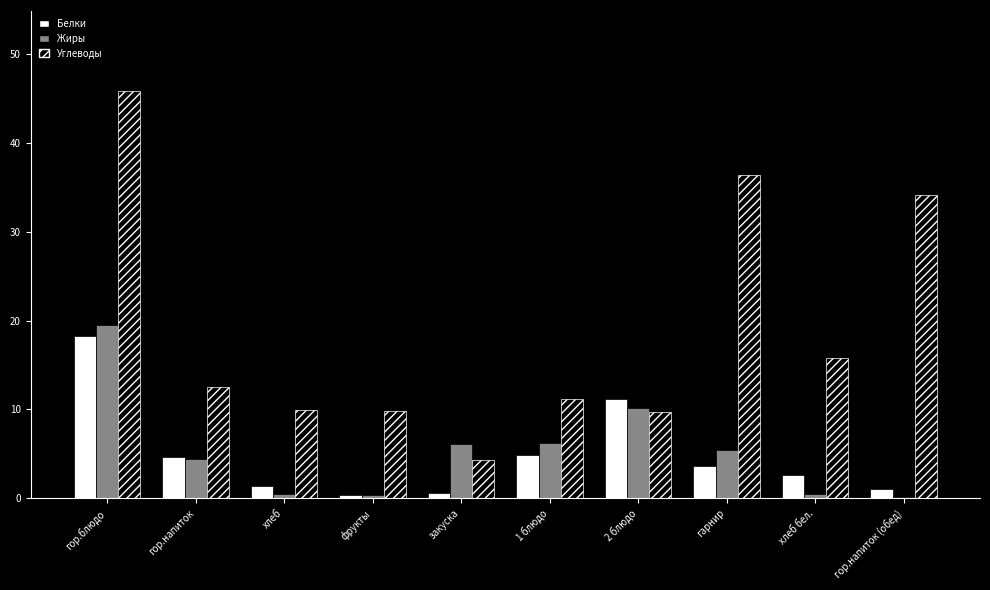

What value does the Жиры series have at гор.блюдо?

19.5